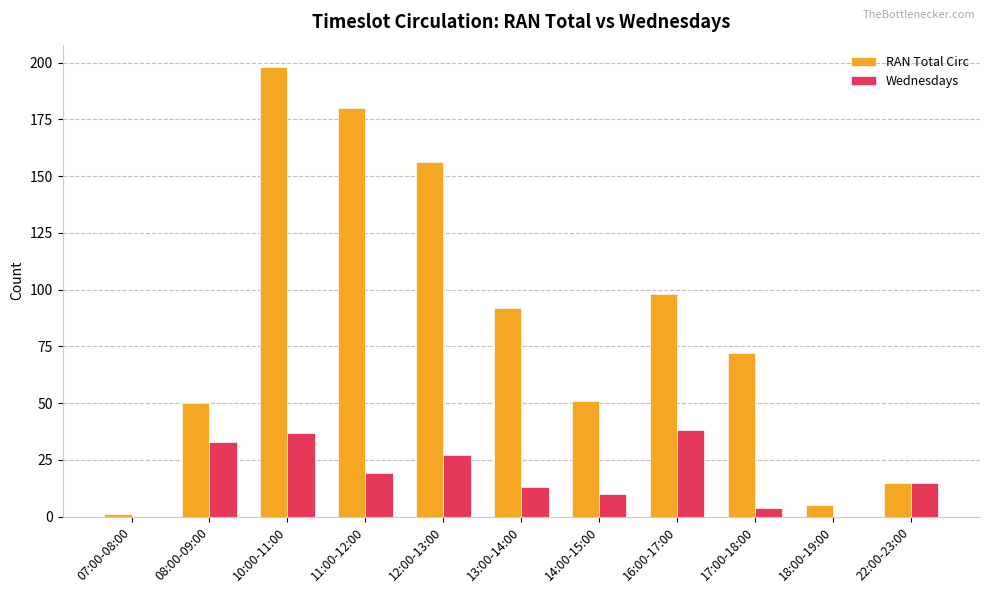

Which series has the largest total across all categories?

RAN Total Circ